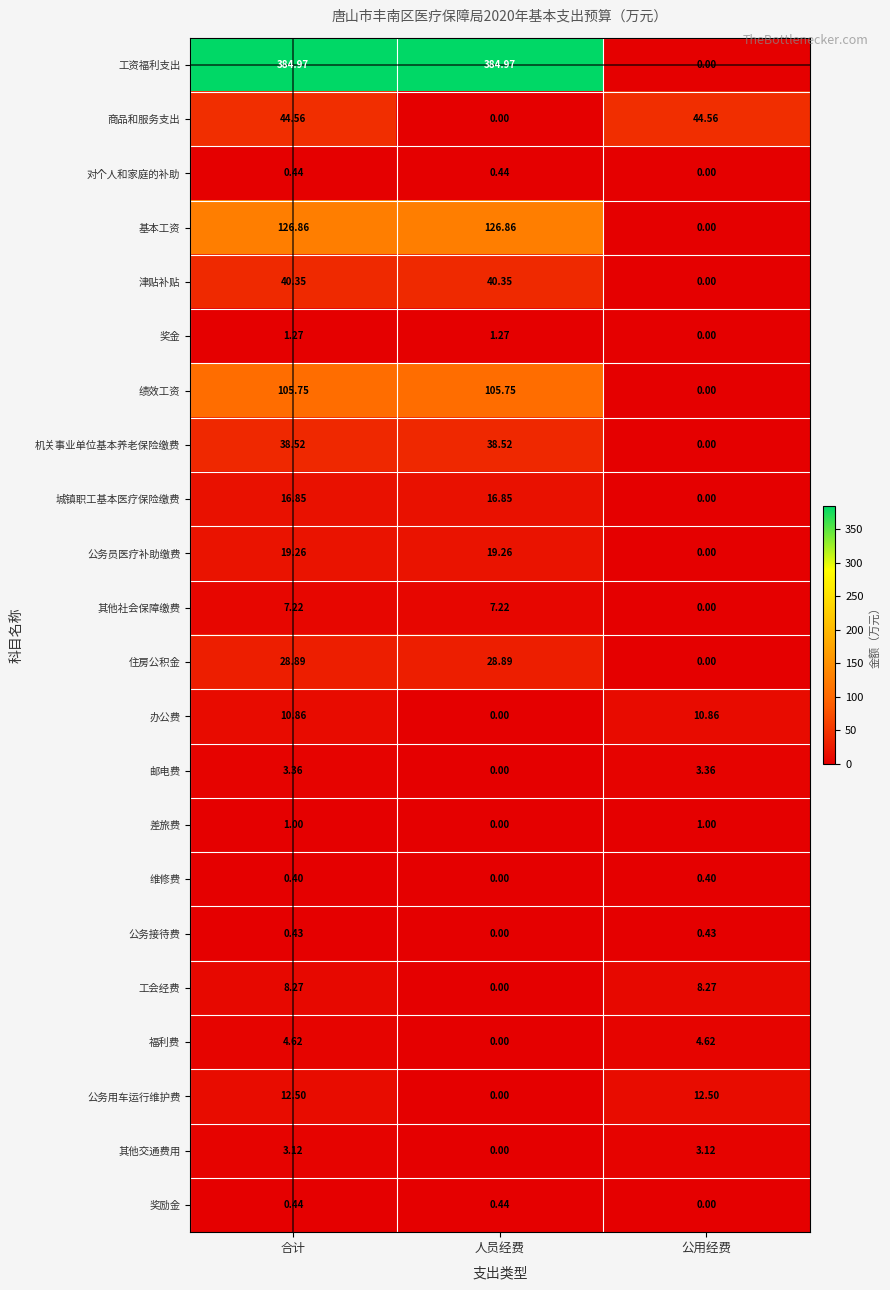

Which category has the lowest value in the 奖金 series?

公用经费